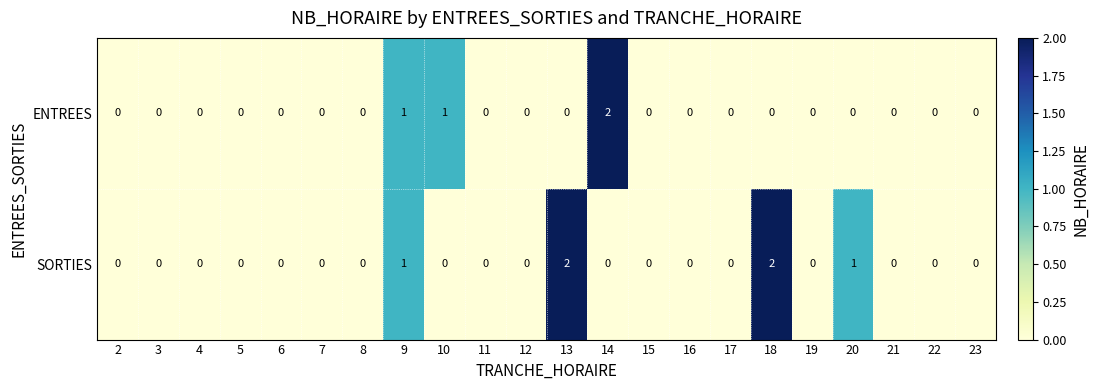

The value of SORTIES at 21 is -1. True or false?

False